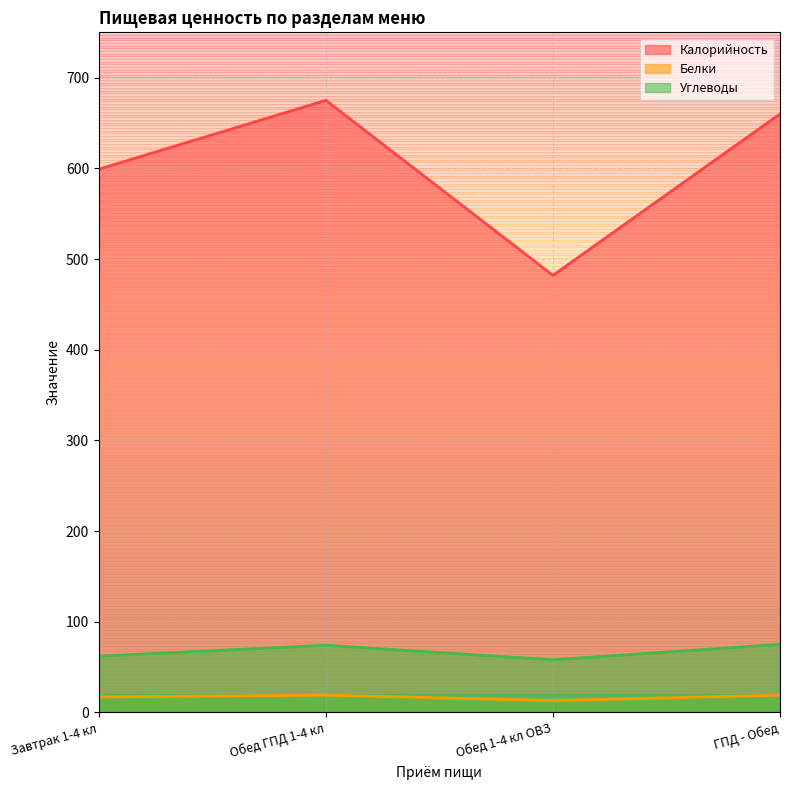

How many interior local valleys does the Белки series have?

1